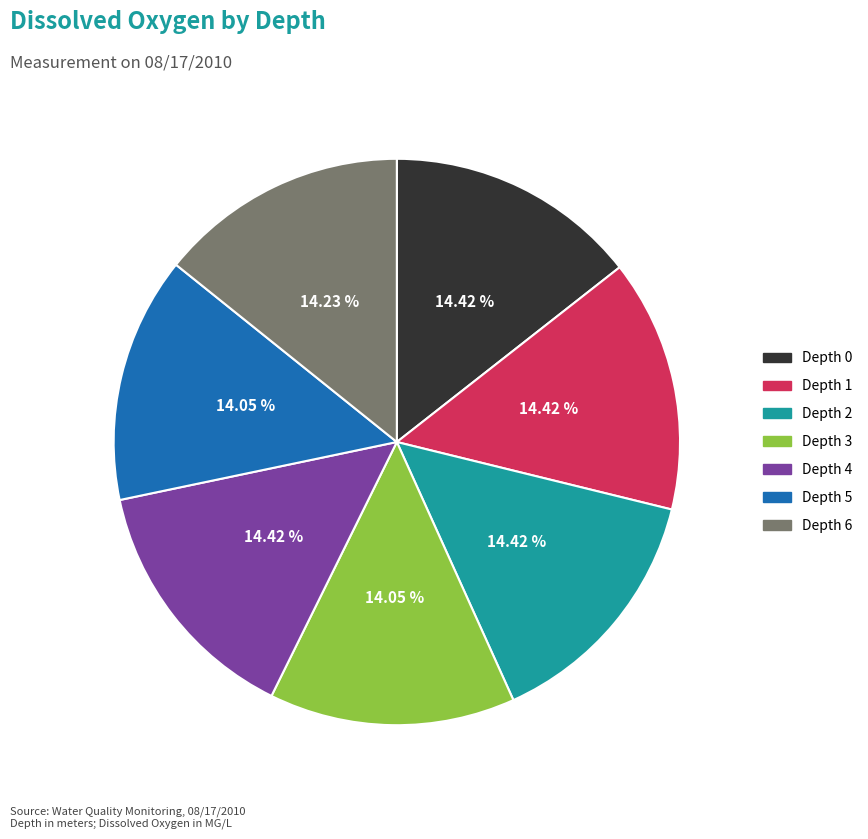

The Depth 5 slice represents 14% of the pie. True or false?

True